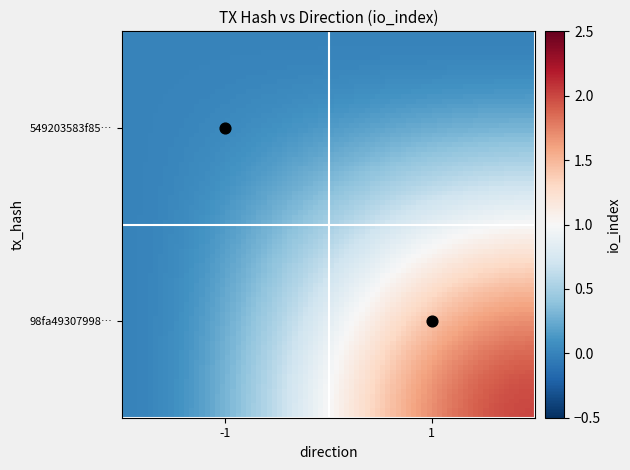

What is the difference between the maximum and minimum values in the 549203583f8596f4eac35a7b36a0cf406560d70 series?

1